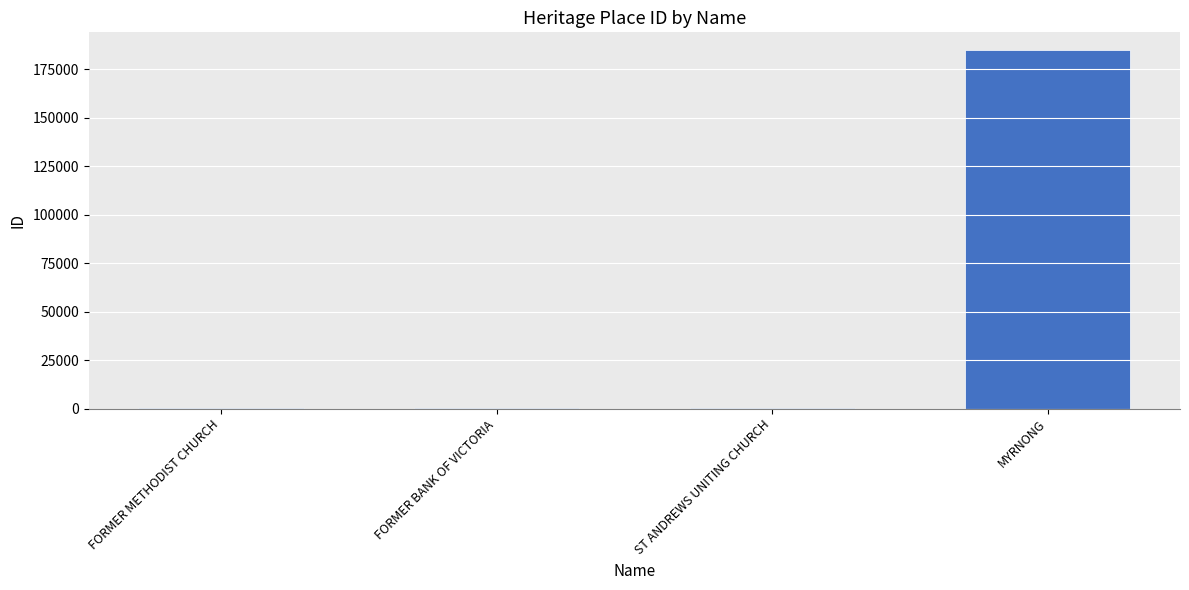

What is the change in value from FORMER BANK OF VICTORIA to ST ANDREWS UNITING CHURCH?

+19